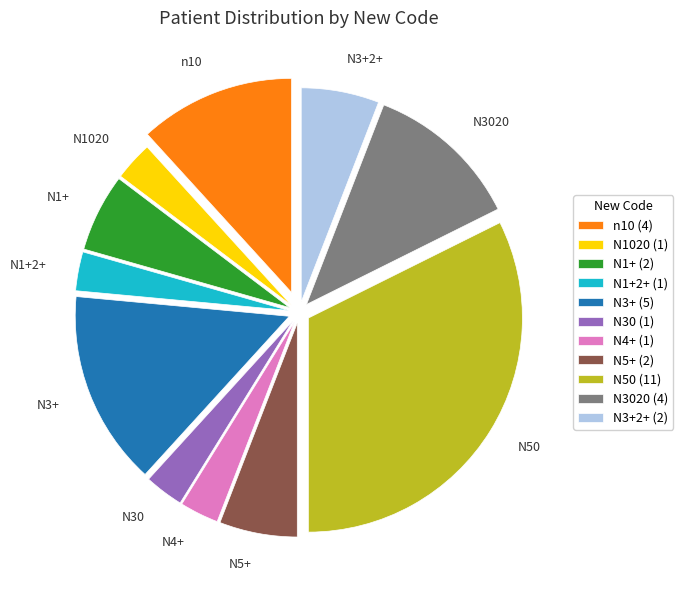

Combined, do N30 and N1020 account for over 50%?

No